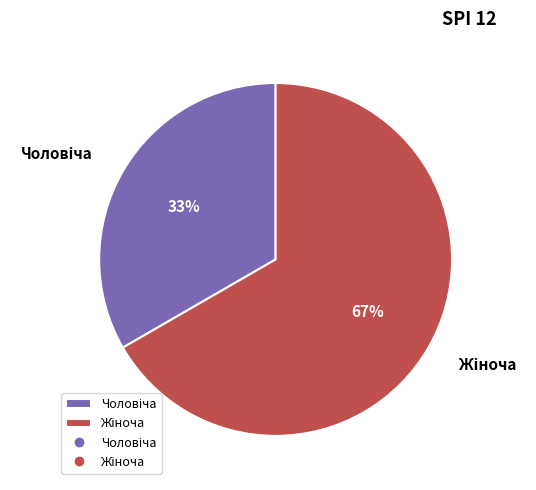

To the nearest percent, what is the average slice percentage?

50%